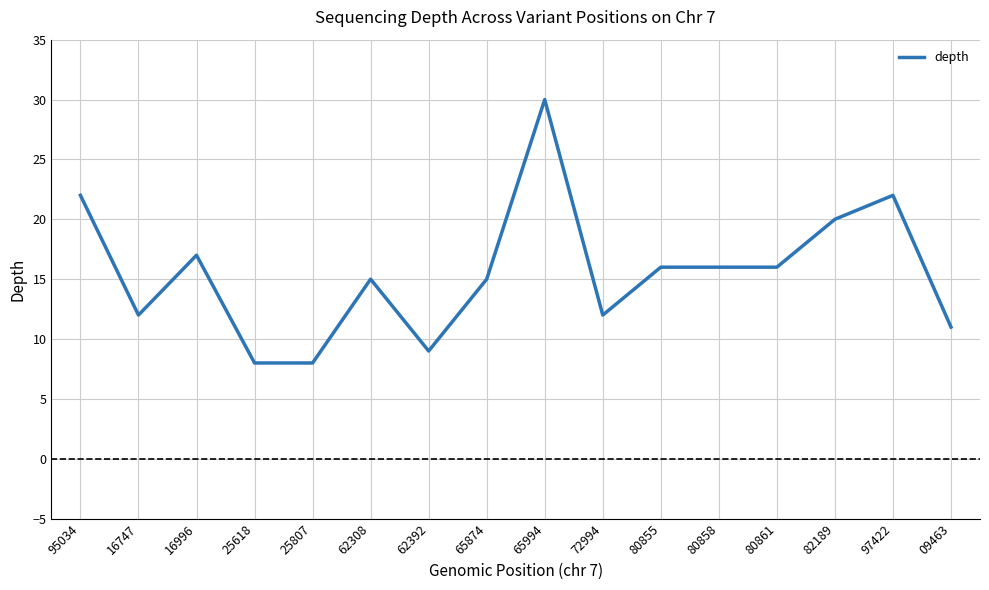

The value at 62392 is 6. True or false?

False